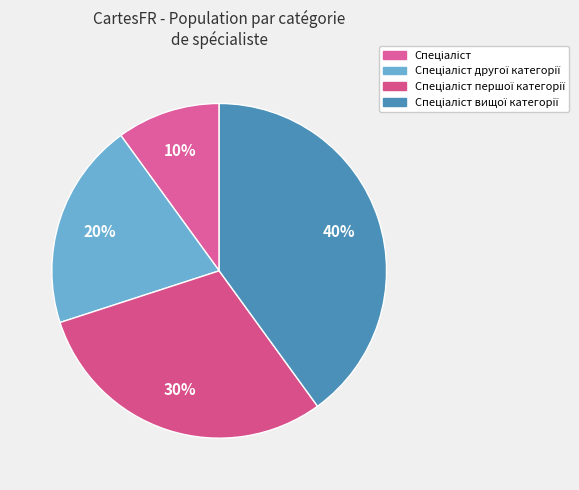

Do Спеціаліст and Спеціаліст другої категорії together represent more than half of the pie?

No